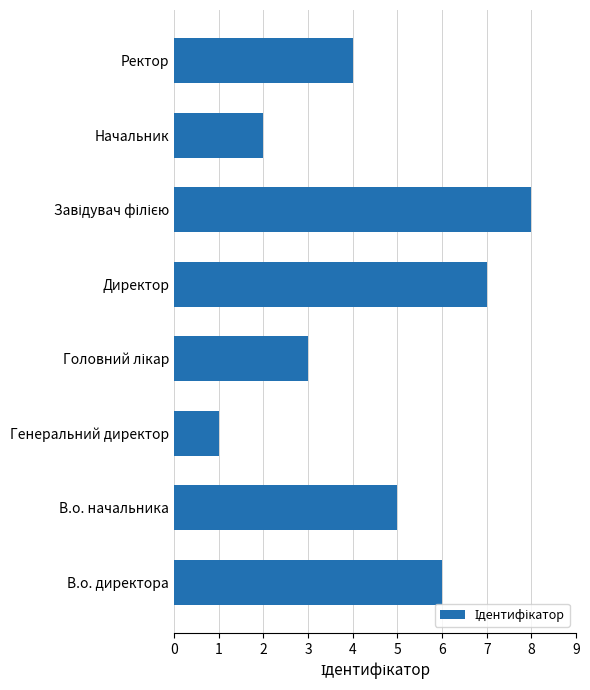

What is the difference between the second highest and second lowest values?

5